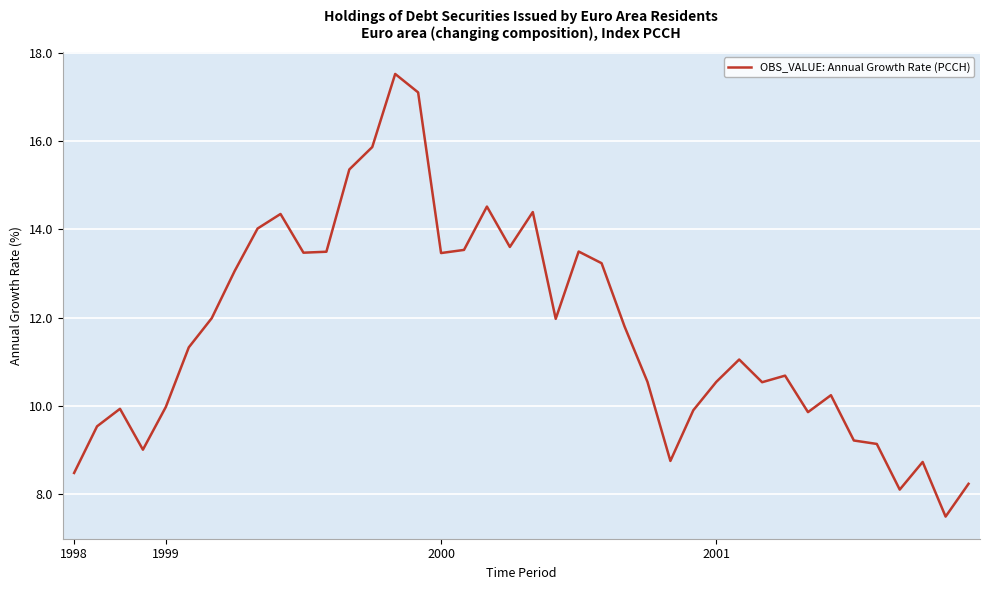

What is the difference between the maximum and minimum values?

10.0